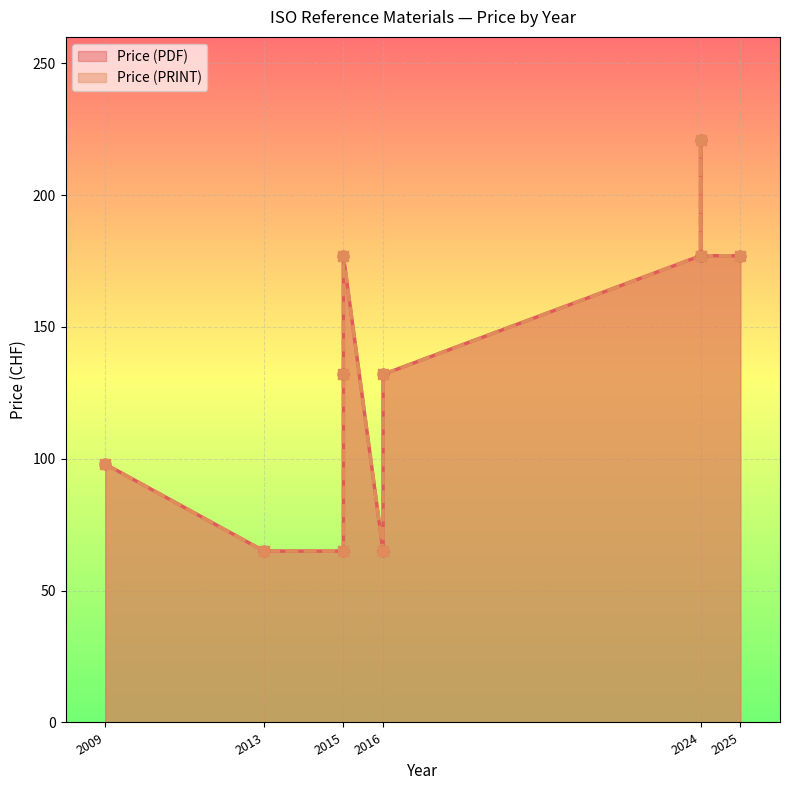

Which series has the largest total across all categories?

Price (PDF)